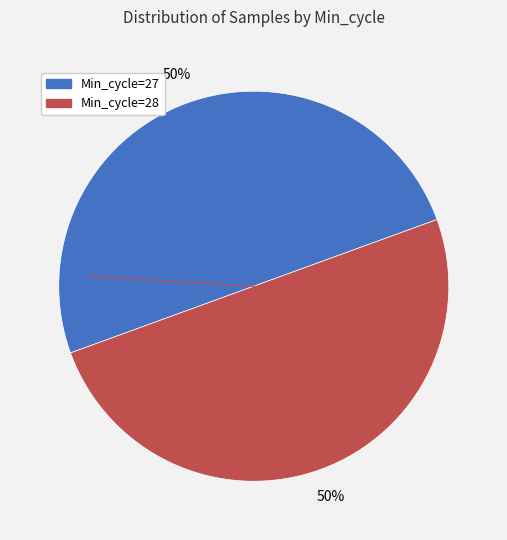

What is the ratio of the value at Min_cycle=28 to the value at Min_cycle=27?

1.0